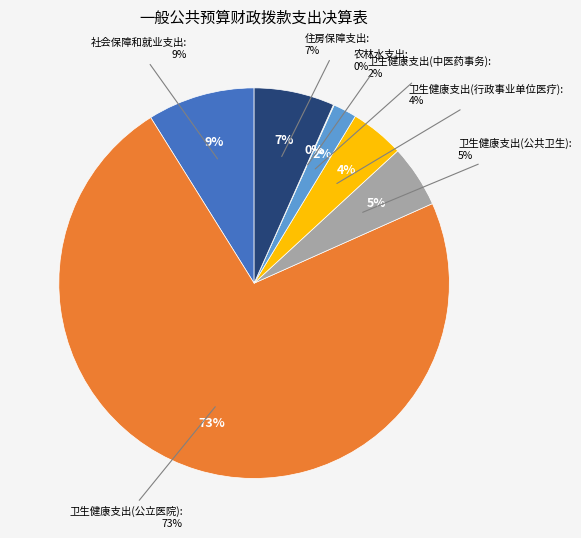

To the nearest percent, what is the combined percentage of 卫生健康支出(公立医院) and 卫生健康支出(中医药事务)?

75%